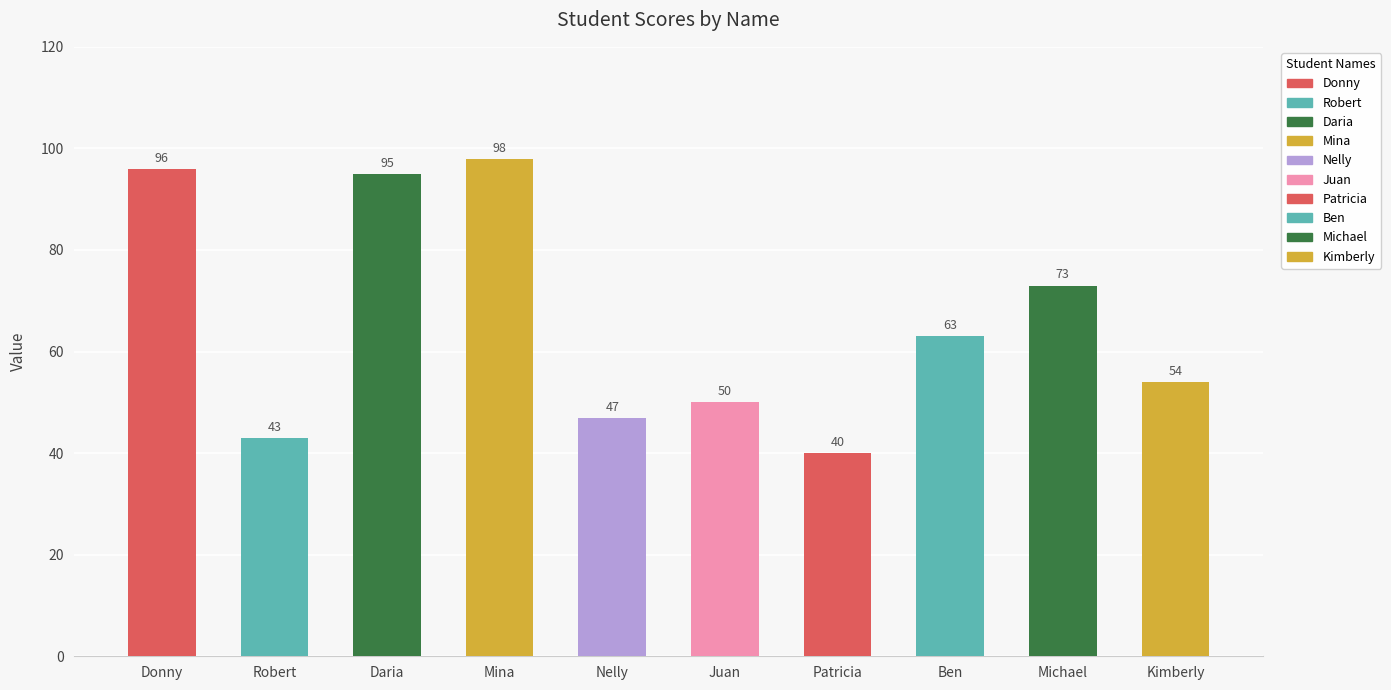

What is the approximate value at Mina, to the nearest 10?

100